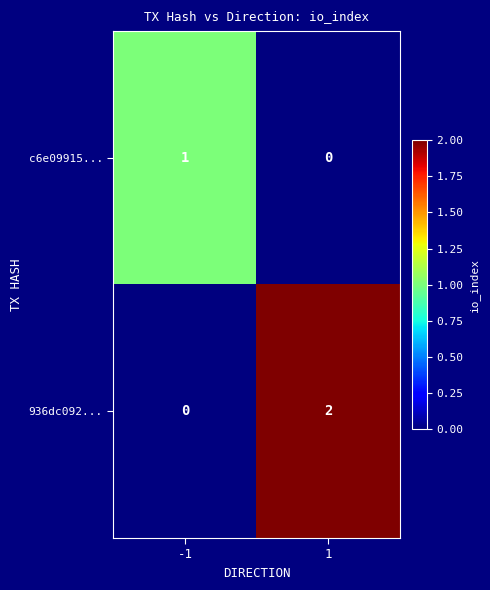

The c6e09915... series shows 1 at -1. True or false?

True